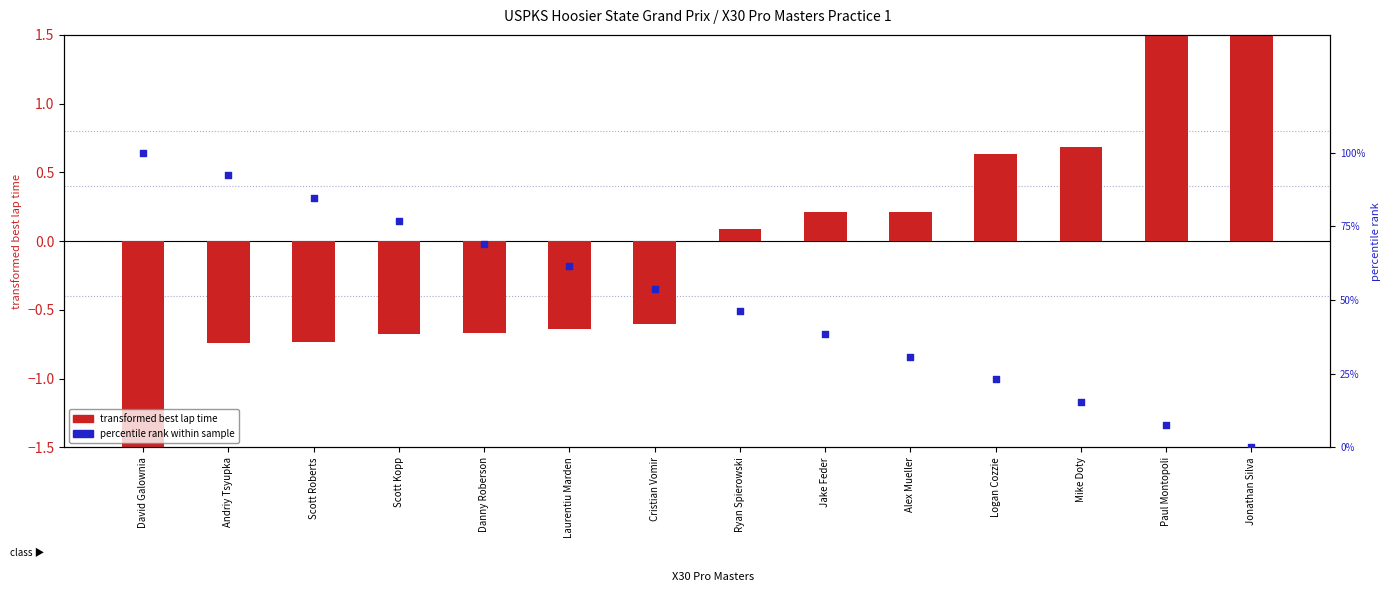

What are all the series names shown in the legend?

transformed best lap time, percentile rank within sample